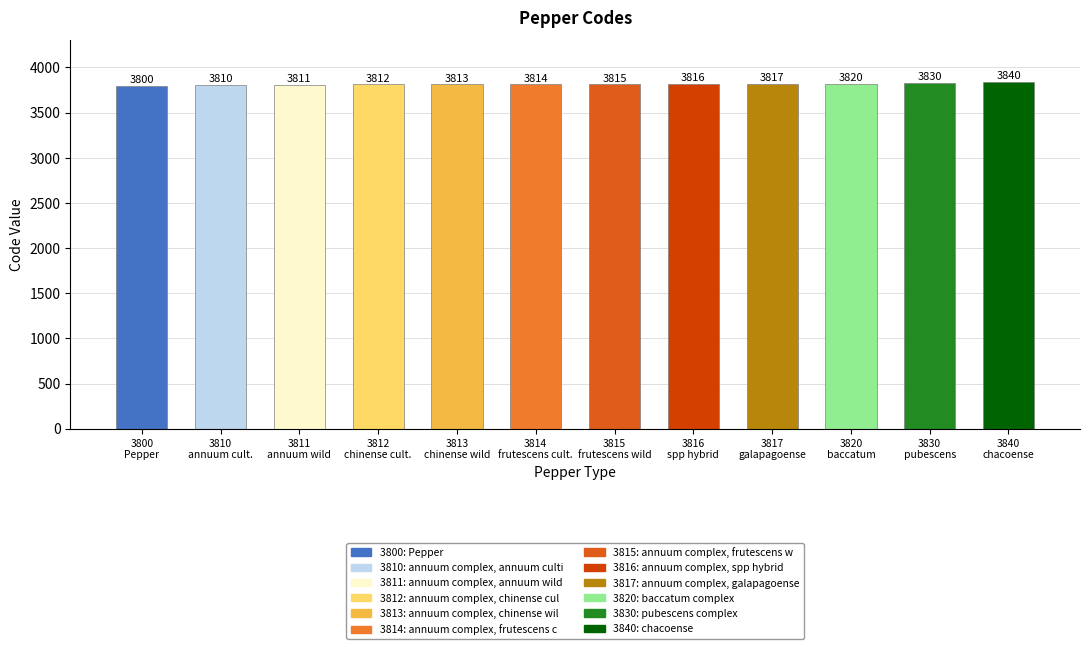

Are the bars horizontal?

No